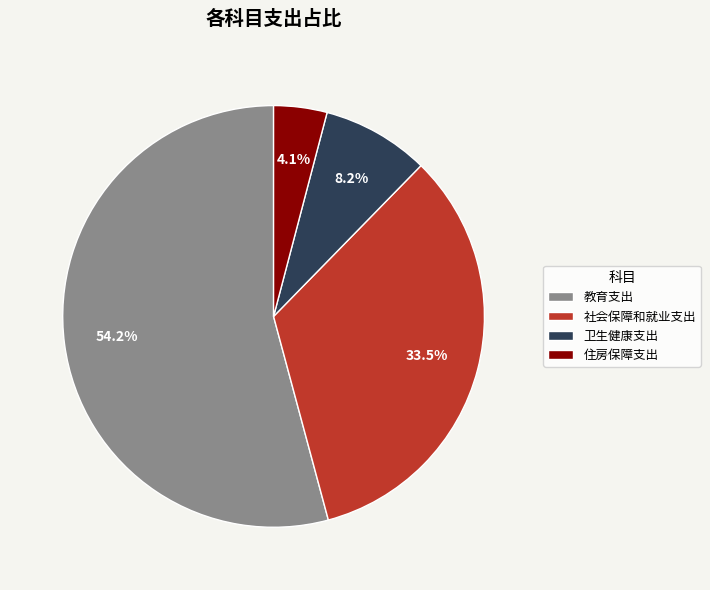

Rank the categories by value from highest to lowest.

教育支出, 社会保障和就业支出, 卫生健康支出, 住房保障支出